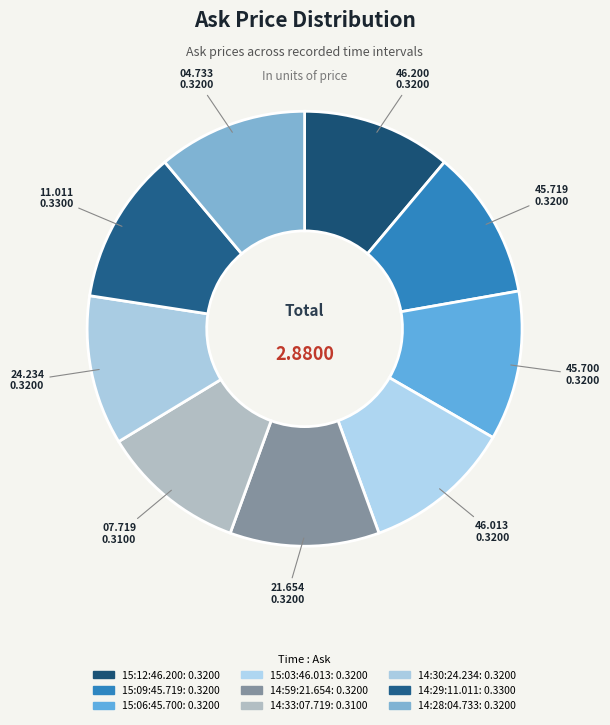

Rank the categories by value from lowest to highest.

14:33:07.719, 15:12:46.200, 15:09:45.719, 15:06:45.700, 15:03:46.013, 14:59:21.654, 14:30:24.234, 14:28:04.733, 14:29:11.011